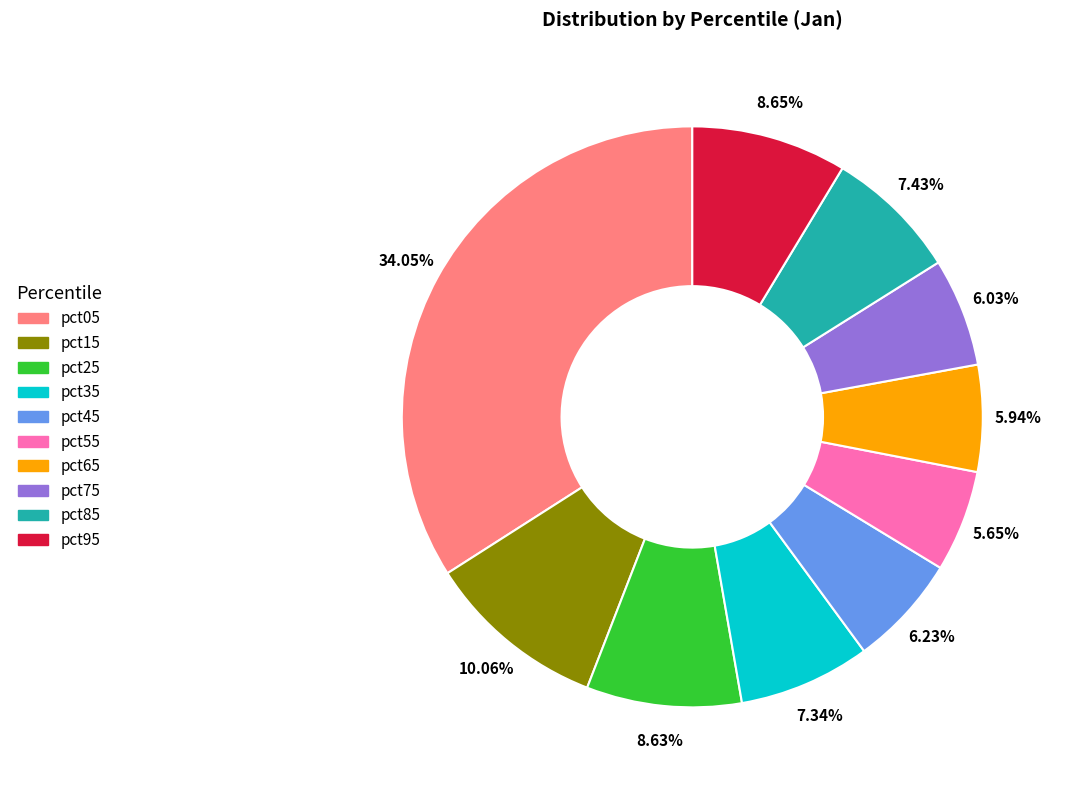

How many segments does this pie chart have?

10